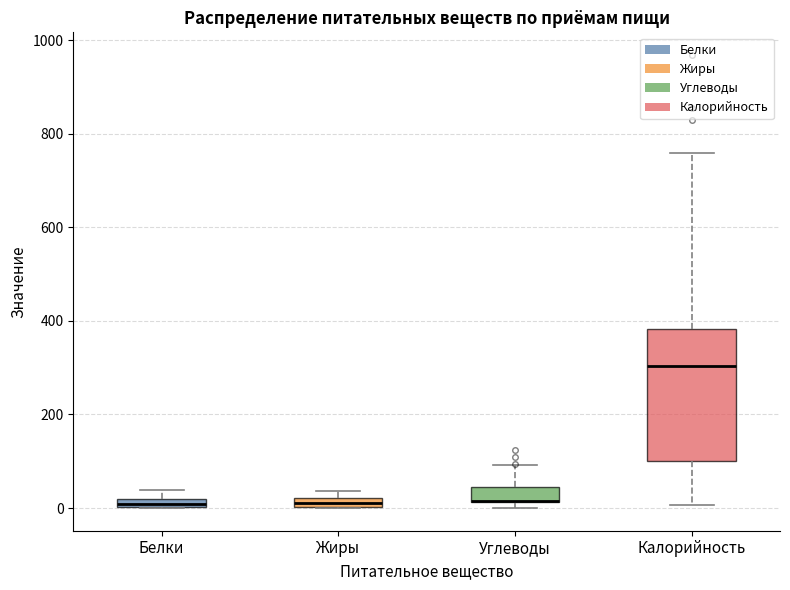

Which box is the tallest, from its lower edge to its upper edge?

Калорийность